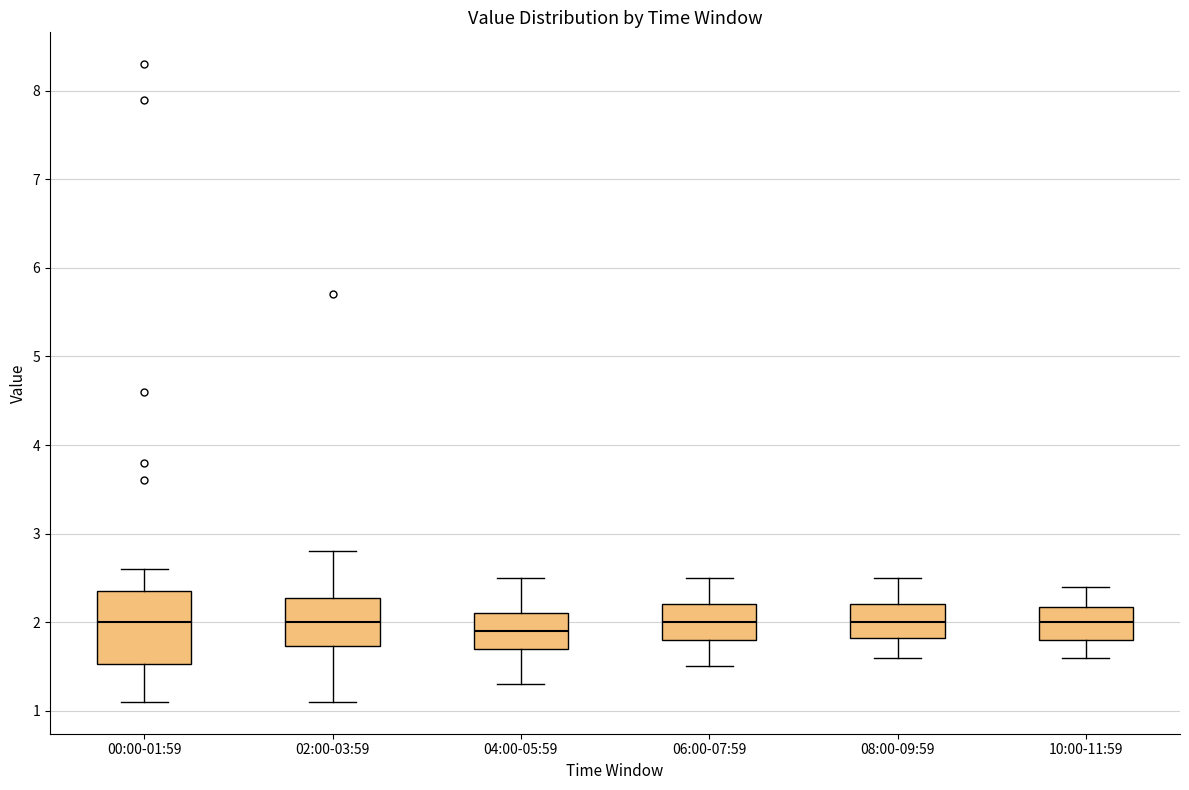

Comparing the boxes themselves (not the whiskers), which one is the tallest?

00:00-01:59